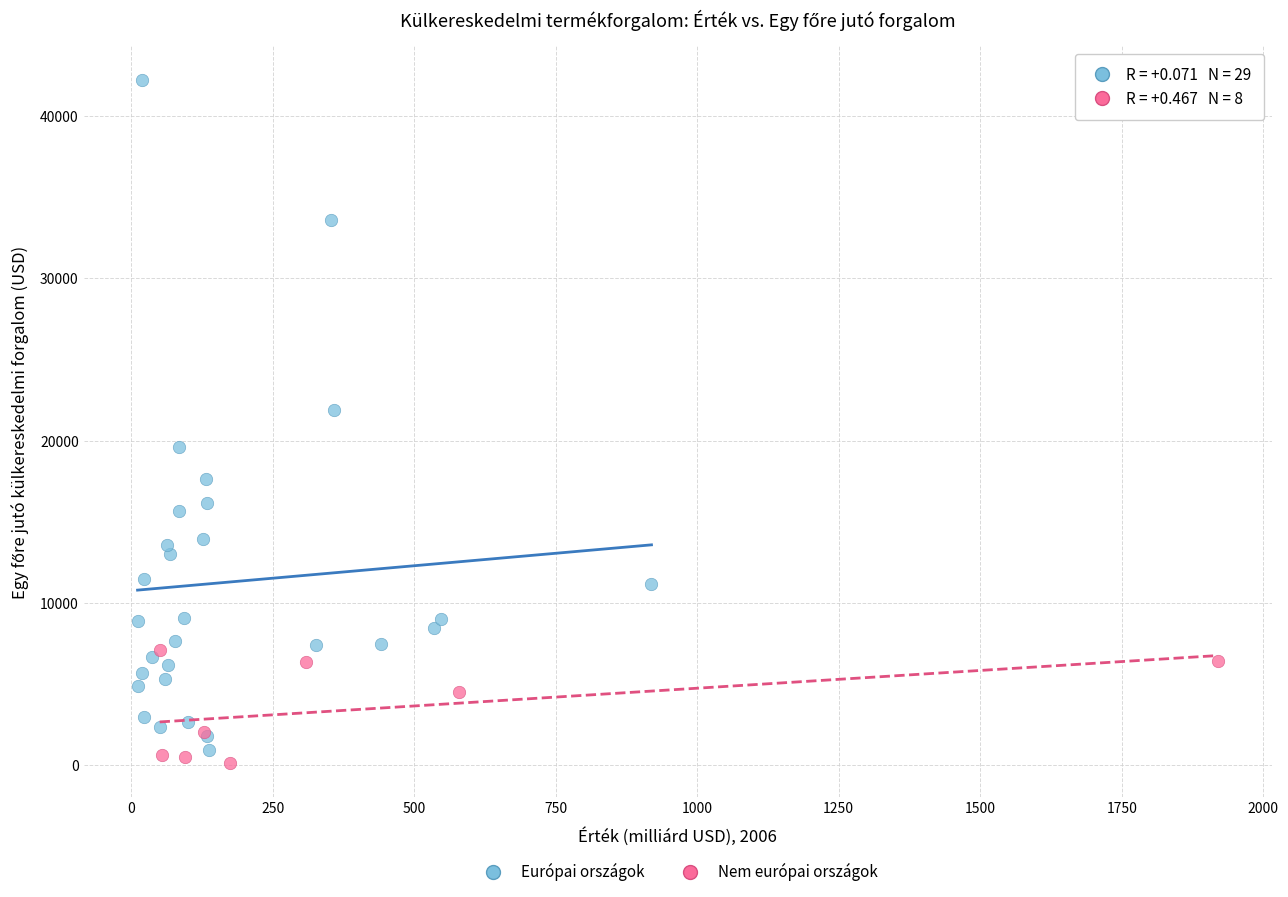

Which series has the largest Y range (max minus min)?

Európai országok